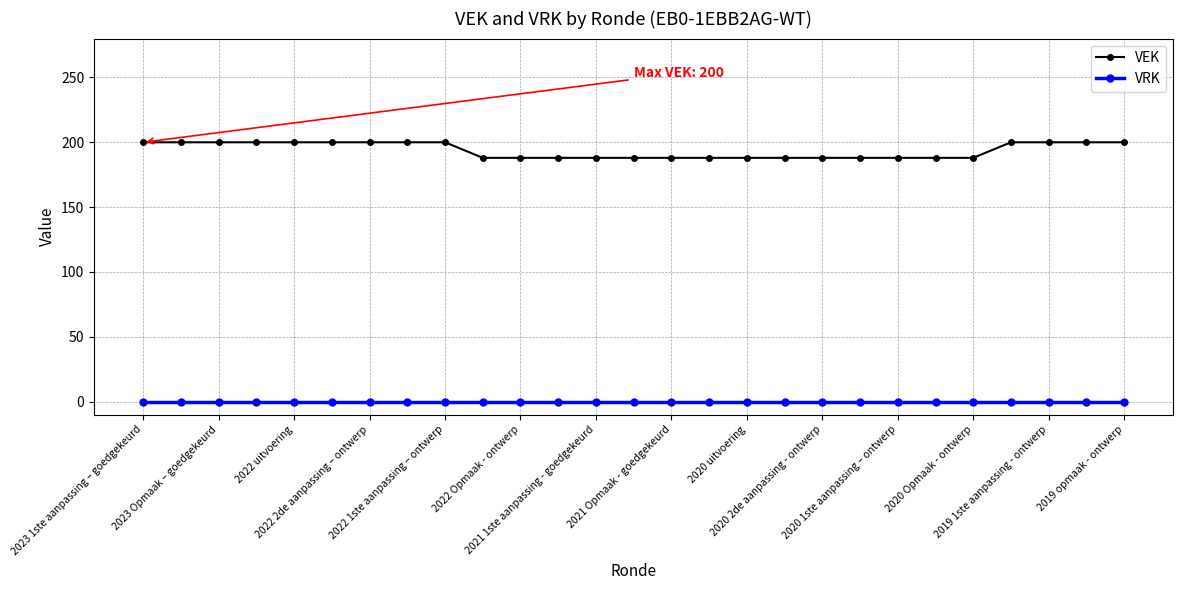

How many series are shown in this chart?

2